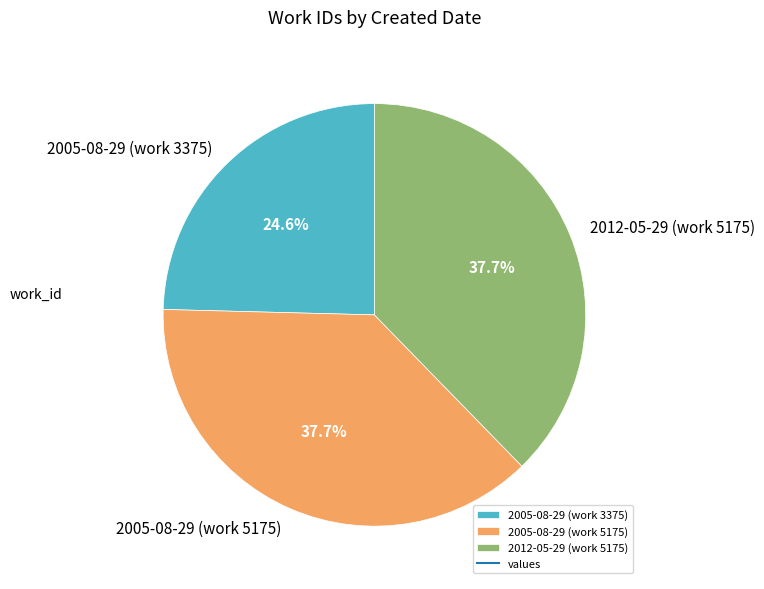

Combined, what portion of the pie is 2005-08-29 (work 3375) and 2012-05-29 (work 5175)?

62.3%